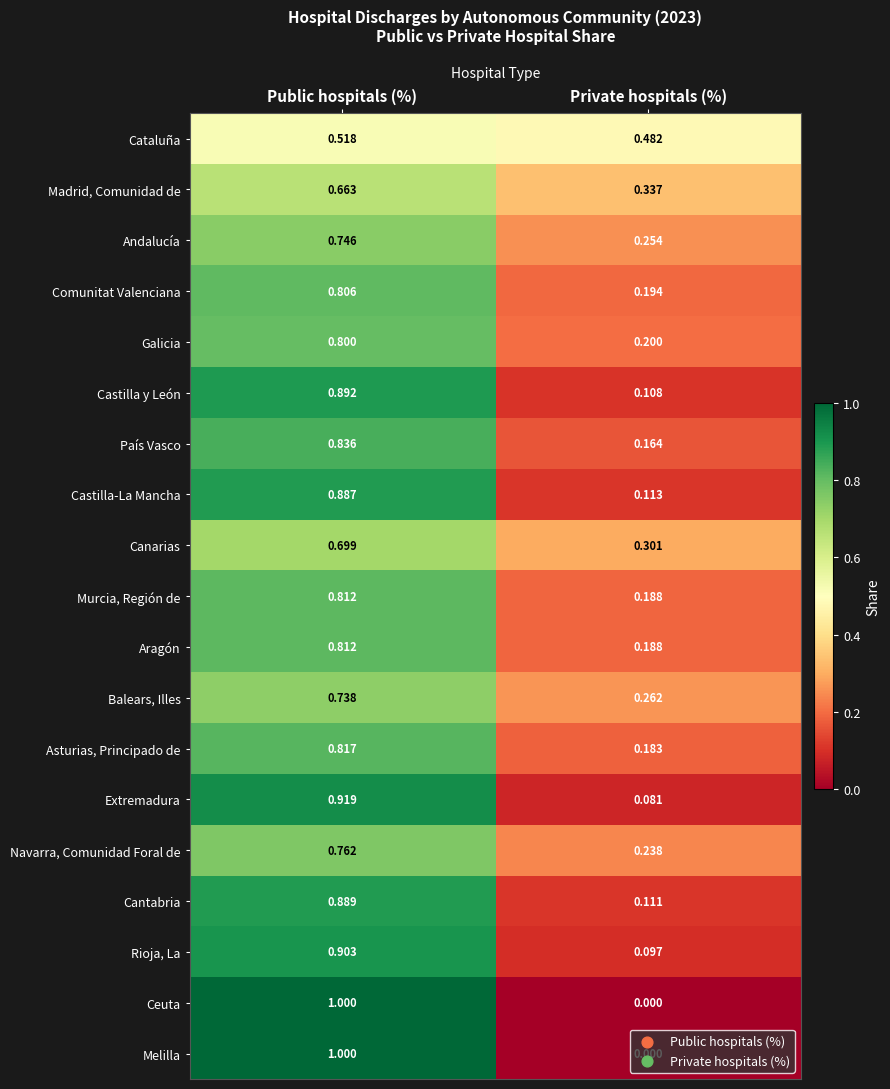

Which category has the highest value across all series?

Public hospitals (%)